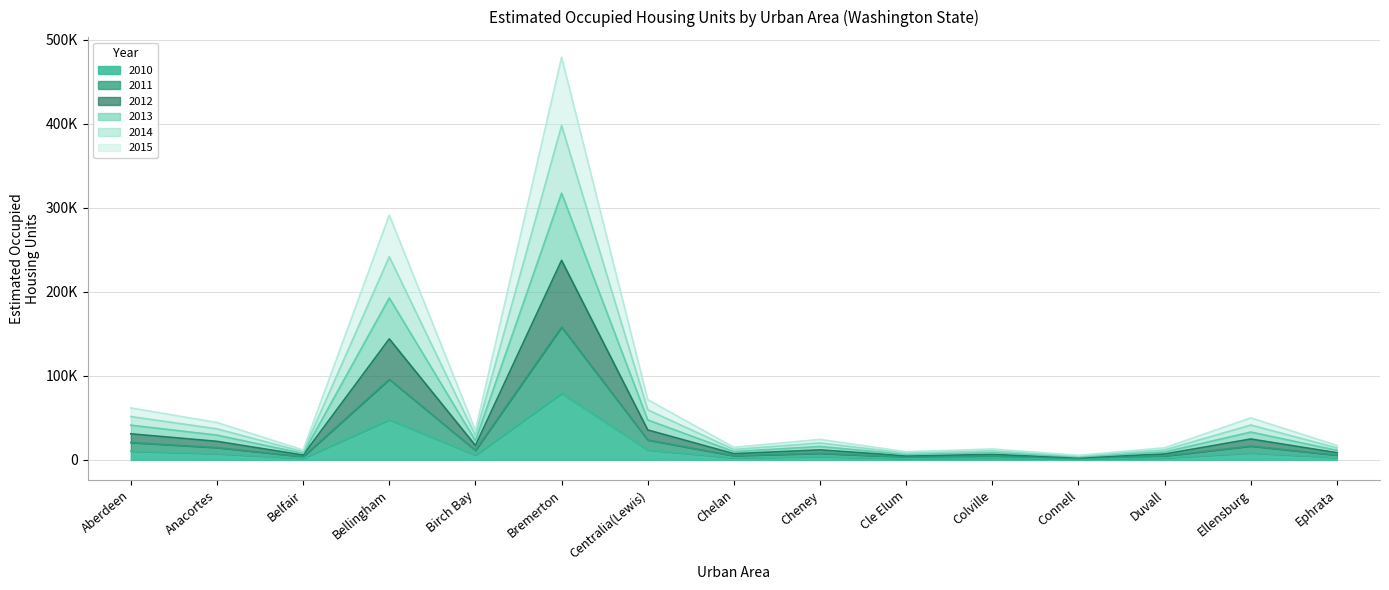

What position from the right is Anacortes?

14